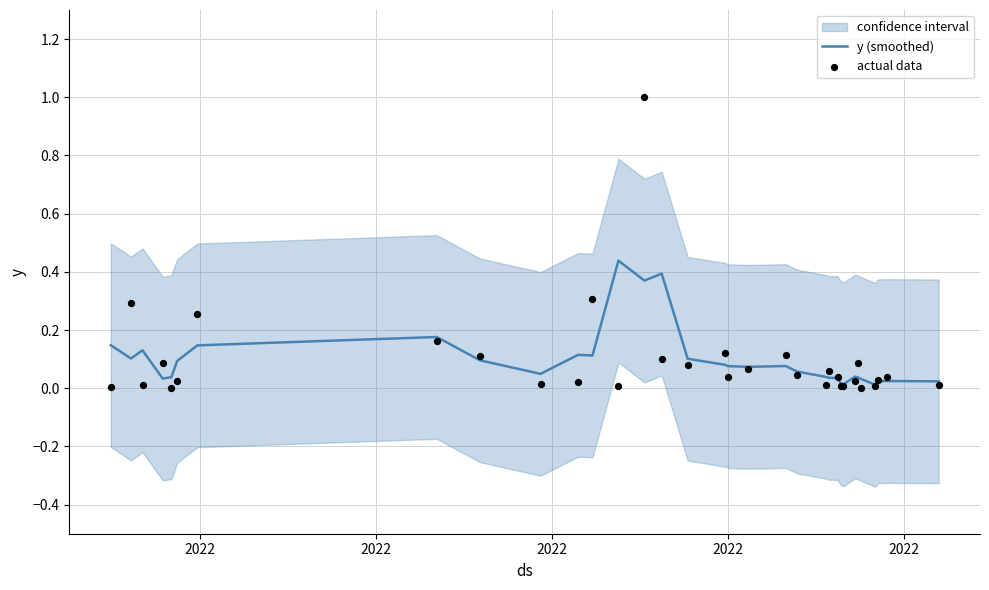

Which series has the largest total across all categories?

y (smoothed)